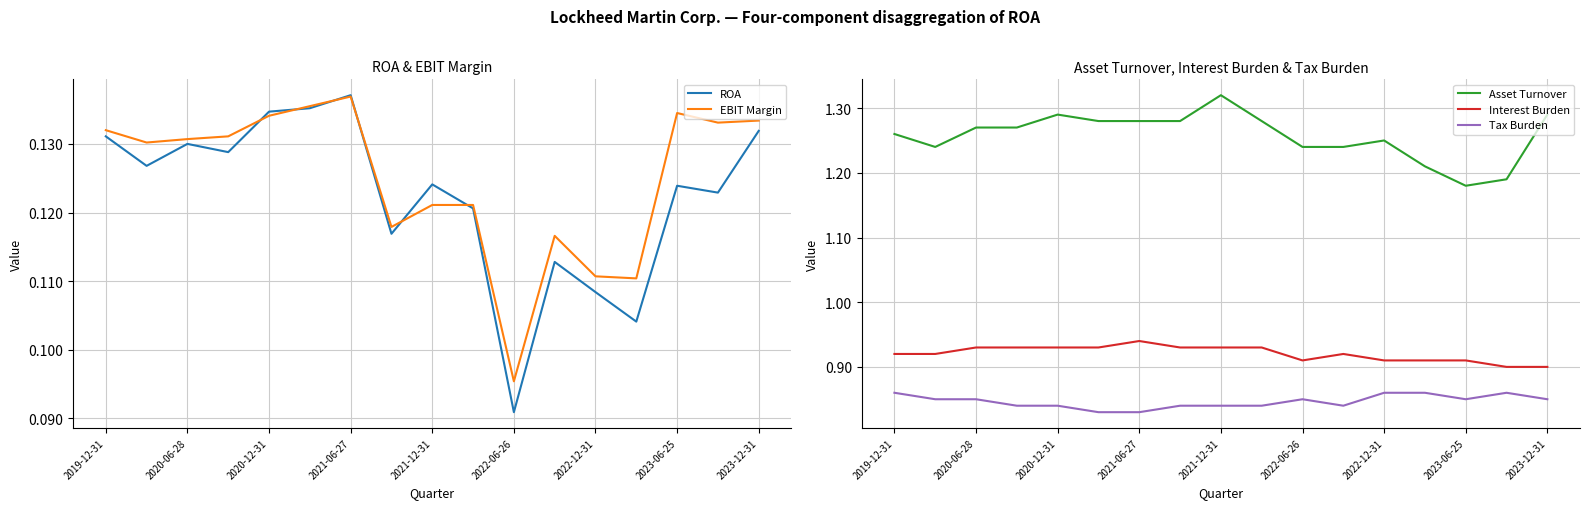

At which label is EBIT Margin closest to 0?

2022-06-26